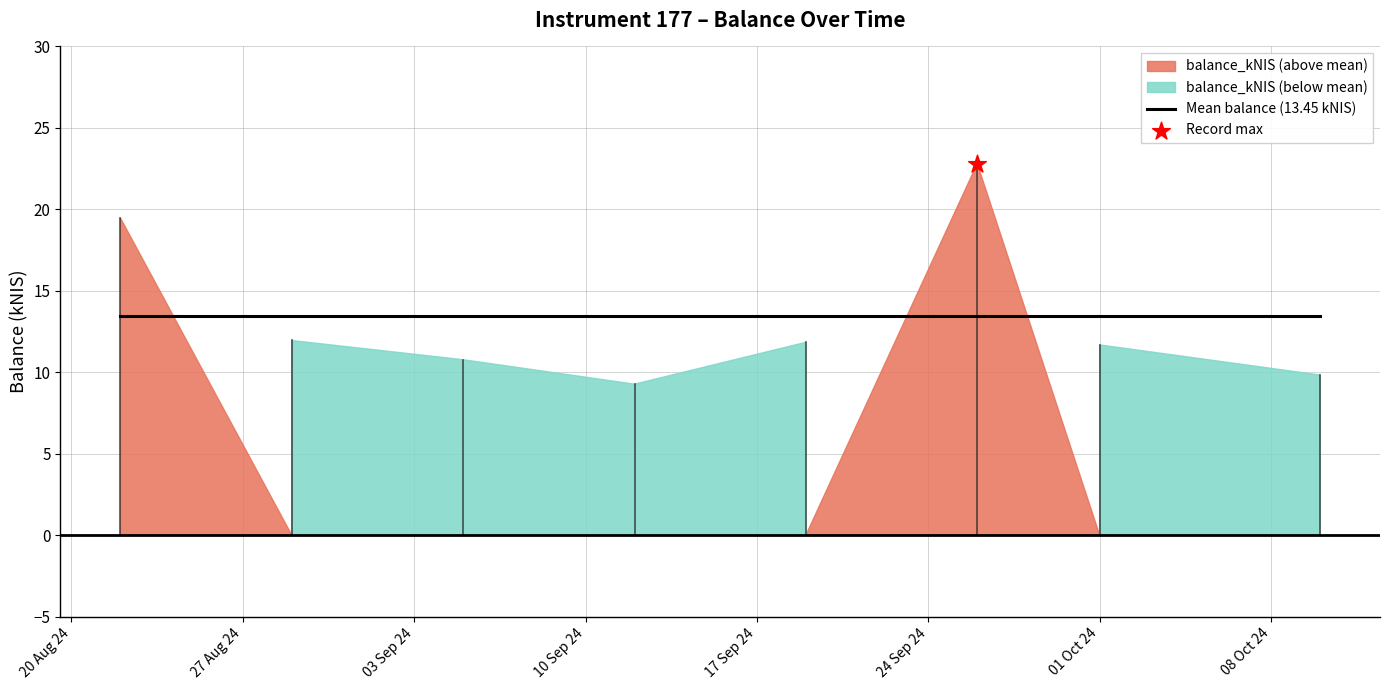

Between 2024-09-19 and 2024-10-01, which is larger?

2024-09-19